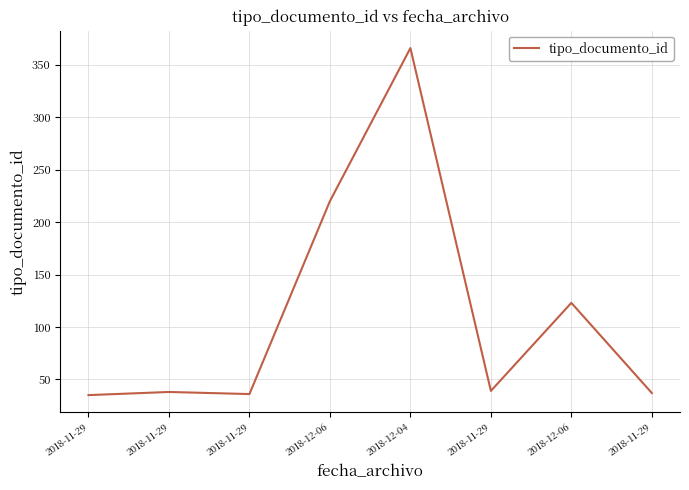

What is the difference between the maximum and minimum values?

331